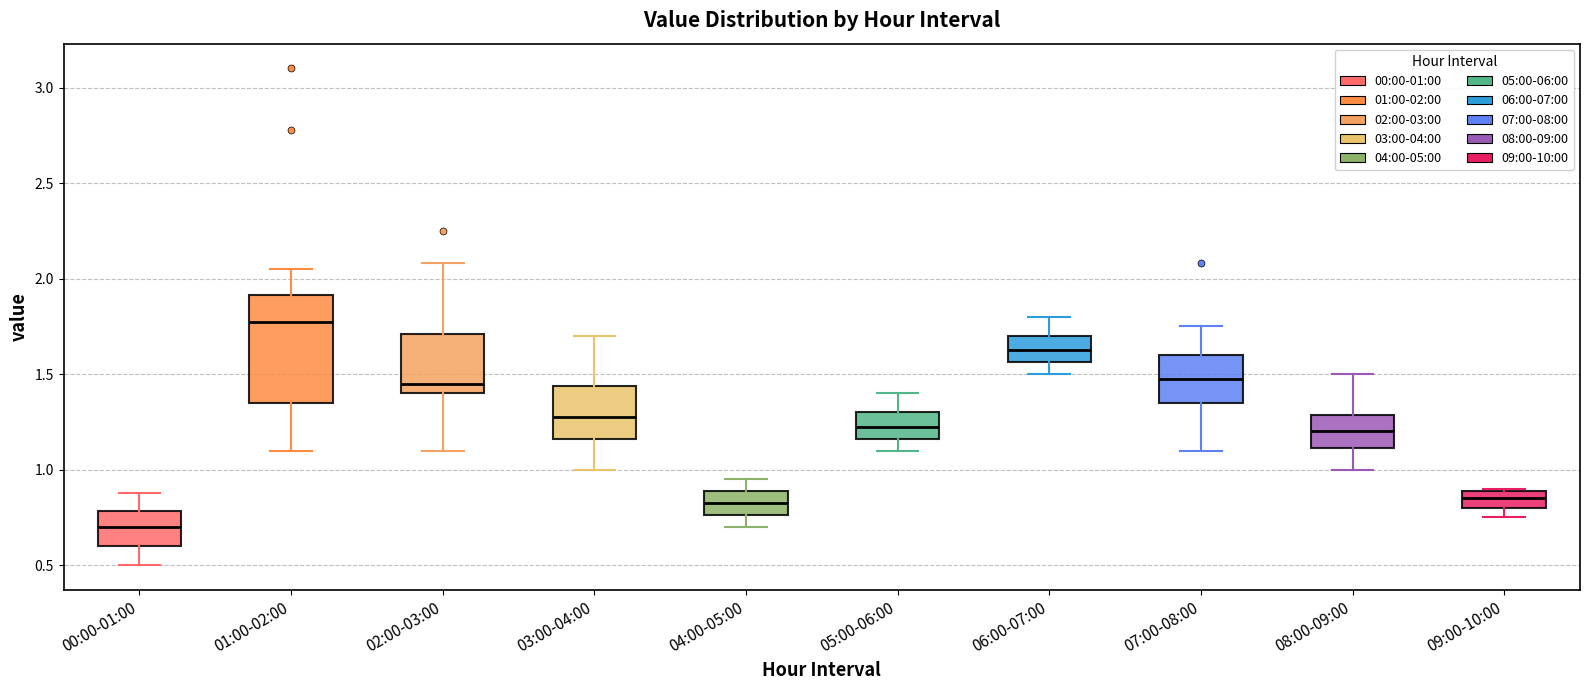

Reading left to right, transcribe this box plot: for each box, give where its median line is, the range the box spans, and where its two whiskers end, as read against the y-axis. The values are not printed on the chart, so give them approximately, as read against the axis.

00:00-01:00: median 0.70, box 0.60 to 0.80, whiskers 0.50 to 0.90
01:00-02:00: median 1.80, box 1.35 to 1.90, whiskers 1.10 to 2.05
02:00-03:00: median 1.45, box 1.40 to 1.70, whiskers 1.10 to 2.10
03:00-04:00: median 1.30, box 1.15 to 1.45, whiskers 1.00 to 1.70
04:00-05:00: median 0.85, box 0.75 to 0.90, whiskers 0.70 to 0.95
05:00-06:00: median 1.25, box 1.15 to 1.30, whiskers 1.10 to 1.40
06:00-07:00: median 1.65, box 1.55 to 1.70, whiskers 1.50 to 1.80
07:00-08:00: median 1.50, box 1.35 to 1.60, whiskers 1.10 to 1.75
08:00-09:00: median 1.20, box 1.10 to 1.30, whiskers 1.00 to 1.50
09:00-10:00: median 0.85, box 0.80 to 0.90, whiskers 0.75 to 0.90